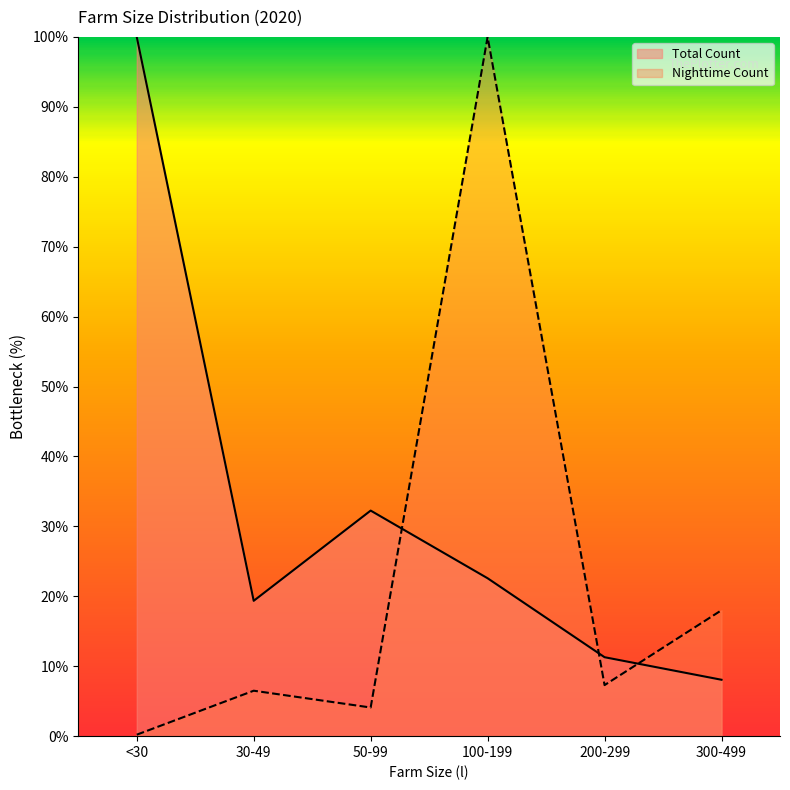

True or false: Nighttime Count has more than 1 points higher than both neighbors.

True